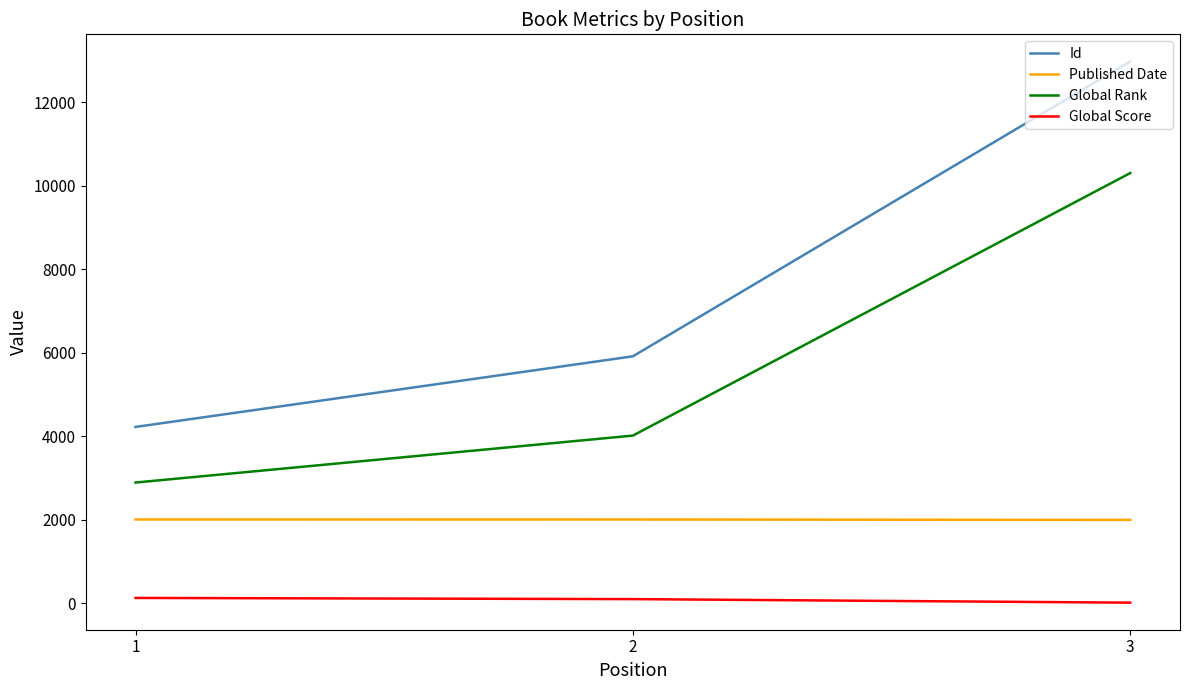

At which category is the sum across all series the highest?

3